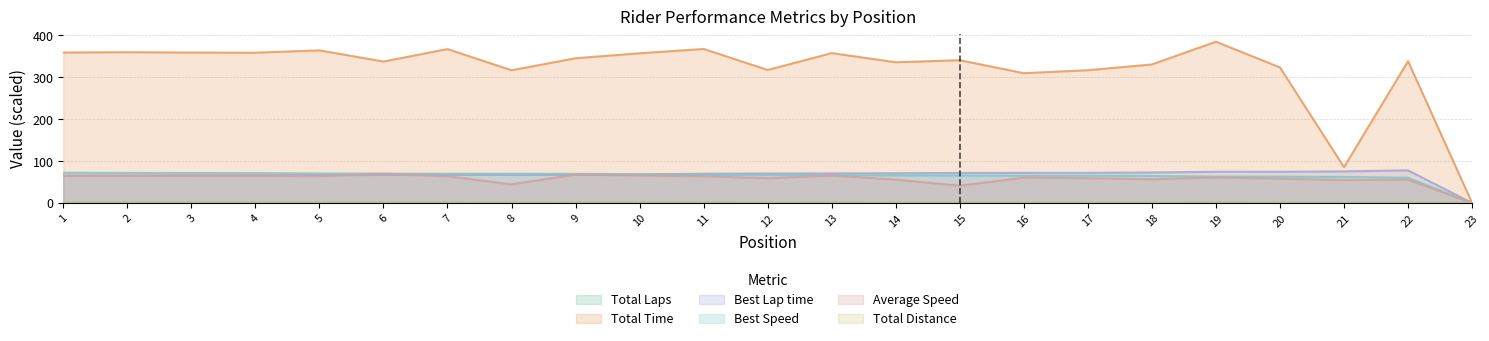

Reading left to right, extract all data points from this chart.

Total Laps: 1=0.5	2=0.5	3=0.5	4=0.5	5=0.5	6=0.5	7=0.5	8=0.3	9=0.5	10=0.5	11=0.5	12=0.4	13=0.5	14=0.4	15=0.3	16=0.4	17=0.4	18=0.4	19=0.5	20=0.4	21=0.1	22=0.4	23=0.0
Total Time: 1=358.7	2=359.5	3=358.6	4=358.3	5=363.9	6=337.3	7=367.0	8=316.4	9=345.2	10=356.9	11=367.2	12=317.1	13=357.4	14=335.5	15=340.4	16=309.5	17=316.6	18=330.4	19=384.5	20=323.2	21=85.4	22=338.2	23=0.0
Best Lap time: 1=65.1	2=65.2	3=65.6	4=65.7	5=66.5	6=66.8	7=67.0	8=67.1	9=67.2	10=68.1	11=69.8	12=70.3	13=70.5	14=71.0	15=71.6	16=71.8	17=71.9	18=72.7	19=74.4	20=74.5	21=75.4	22=77.8	23=0.0
Best Speed: 1=71.9	2=71.7	3=71.3	4=71.3	5=70.4	6=70.0	7=69.8	8=69.7	9=69.6	10=68.7	11=67.1	12=66.6	13=66.4	14=65.9	15=65.4	16=65.2	17=65.1	18=64.4	19=62.9	20=62.9	21=62.1	22=60.2	23=0.0
Average Speed: 1=65.2	2=65.1	3=65.3	4=65.3	5=64.3	6=69.4	7=63.8	8=44.4	9=67.8	10=65.6	11=63.7	12=59.0	13=65.5	14=55.8	15=41.2	16=60.5	17=59.1	18=56.7	19=60.9	20=57.9	21=54.8	22=55.4	23=0.0
Total Distance: 1=0.7	2=0.7	3=0.7	4=0.7	5=0.7	6=0.7	7=0.7	8=0.4	9=0.7	10=0.7	11=0.7	12=0.5	13=0.7	14=0.5	15=0.4	16=0.5	17=0.5	18=0.5	19=0.7	20=0.5	21=0.1	22=0.5	23=0.0